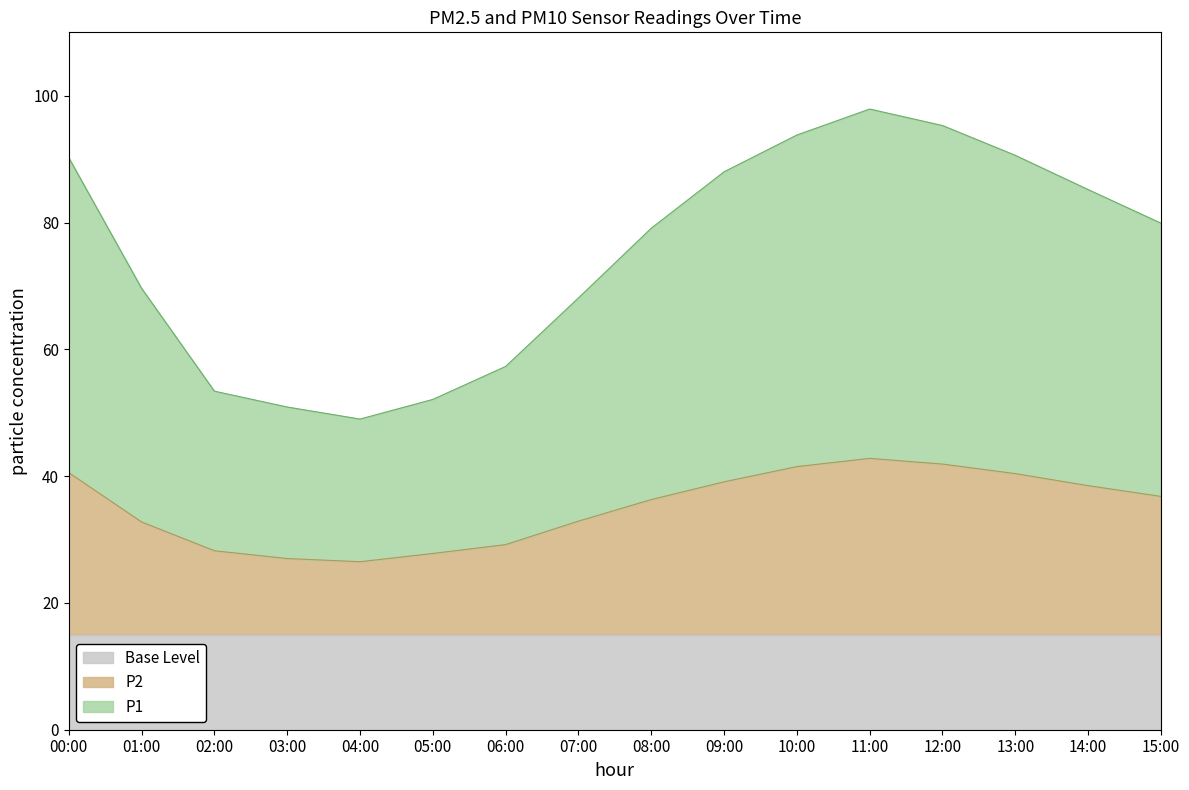

What is the highest value of the Base Level series?

15.0